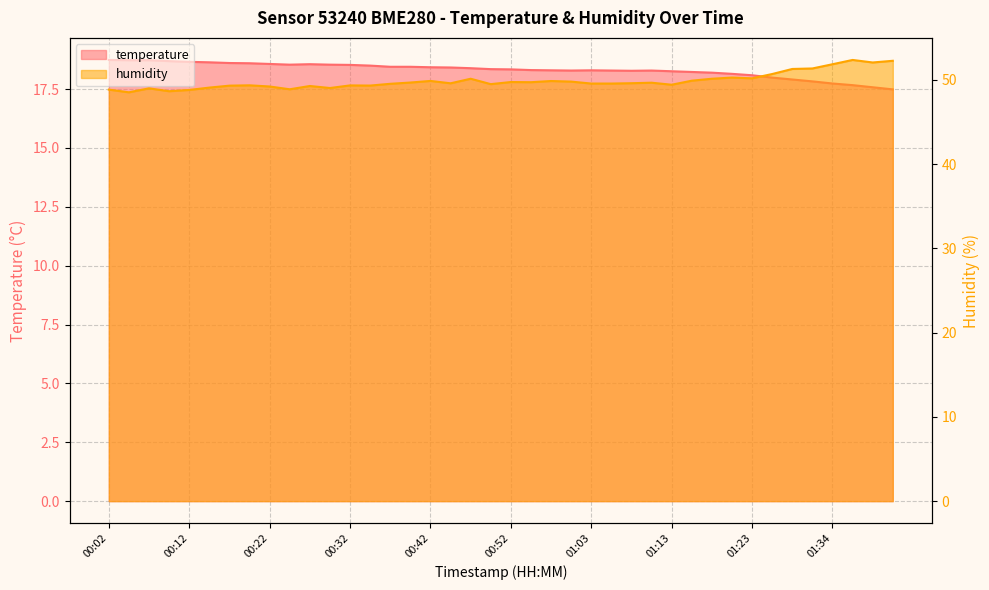

In temperature, how many points are lower than both neighbors (excluding endpoints)?

3